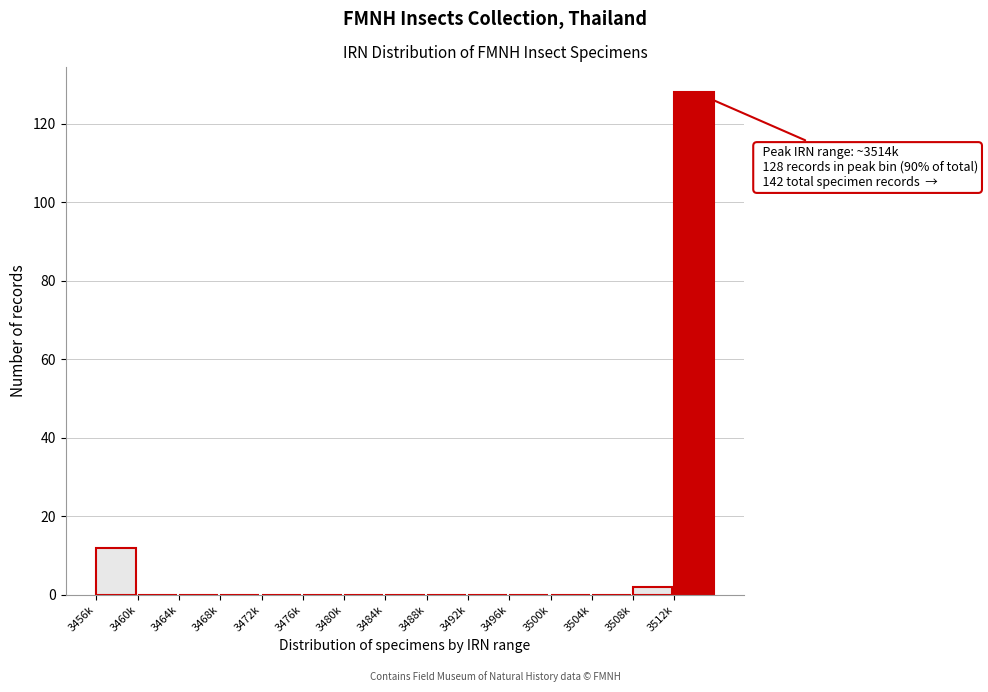

Reading left to right, list all the values displayed in this chart.

3456k=12	3460k=0	3464k=0	3468k=0	3472k=0	3476k=0	3480k=0	3484k=0	3488k=0	3492k=0	3496k=0	3500k=0	3504k=0	3508k=2	3512k=128